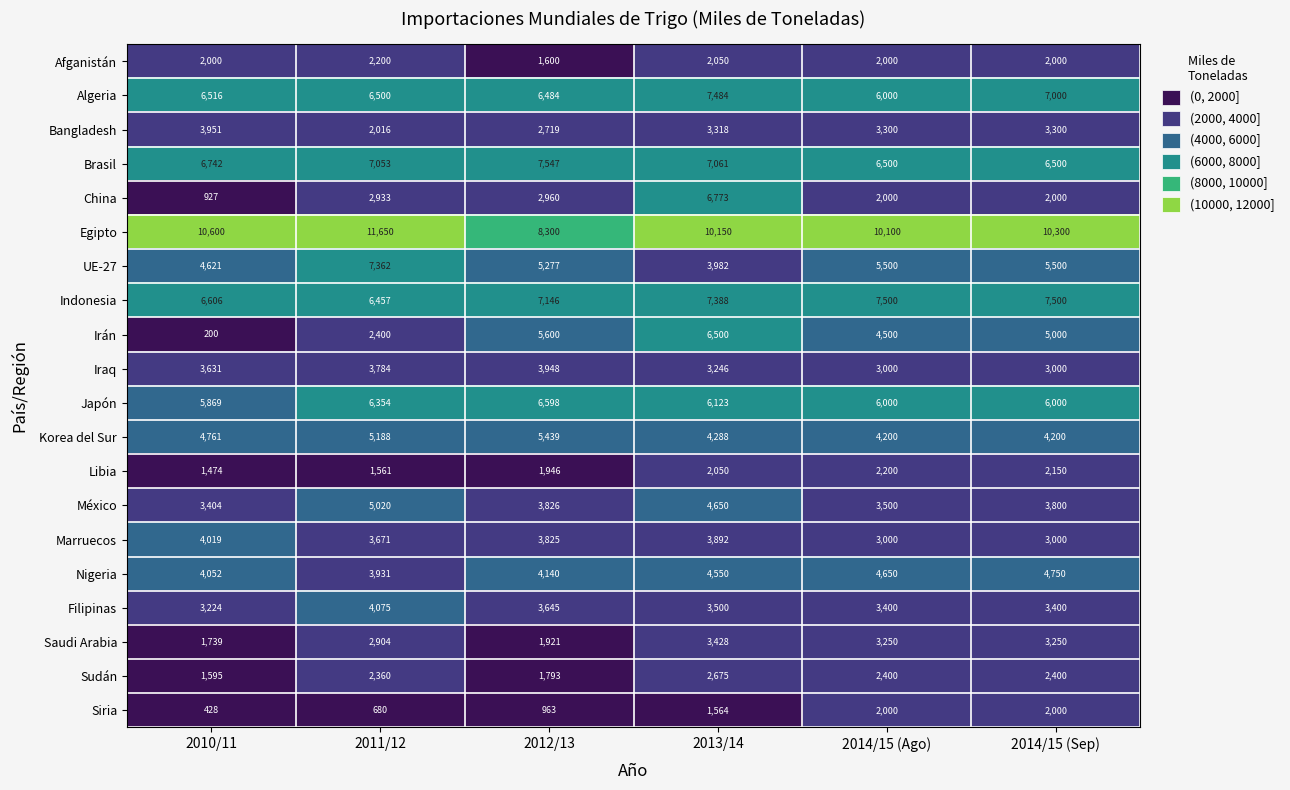

At which category does the chart reach its peak across all series?

2011/12